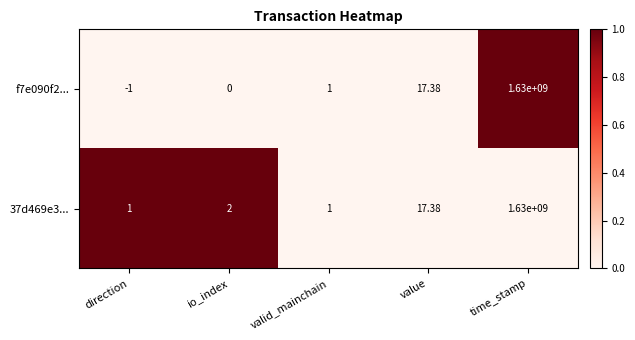

At which label does f7e090f2... reach its peak?

time_stamp